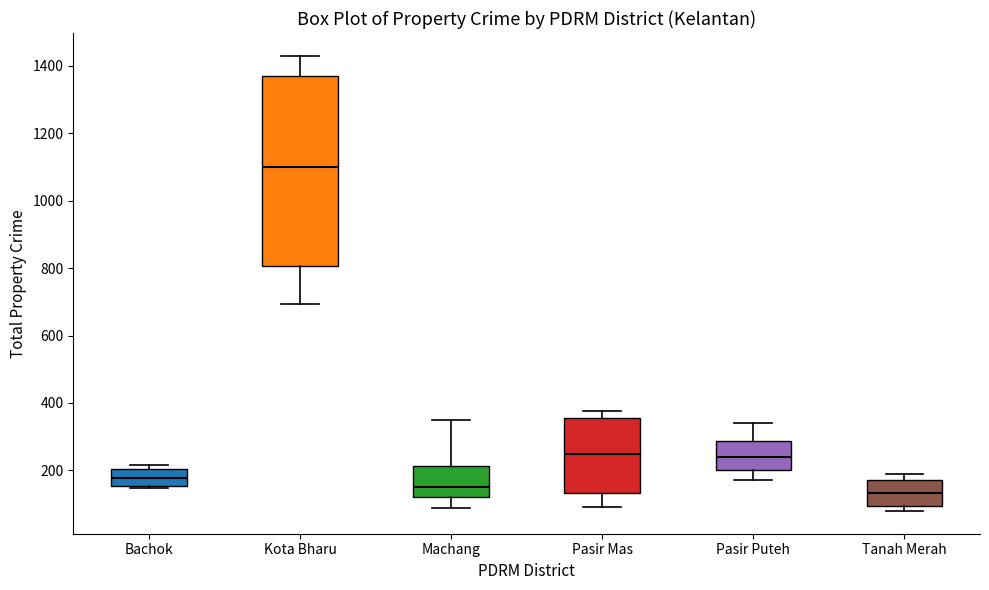

Where does the lower whisker of the box for Pasir Mas end on the y-axis? The values are not printed on the chart, so give them approximately, as read against the axis.

100